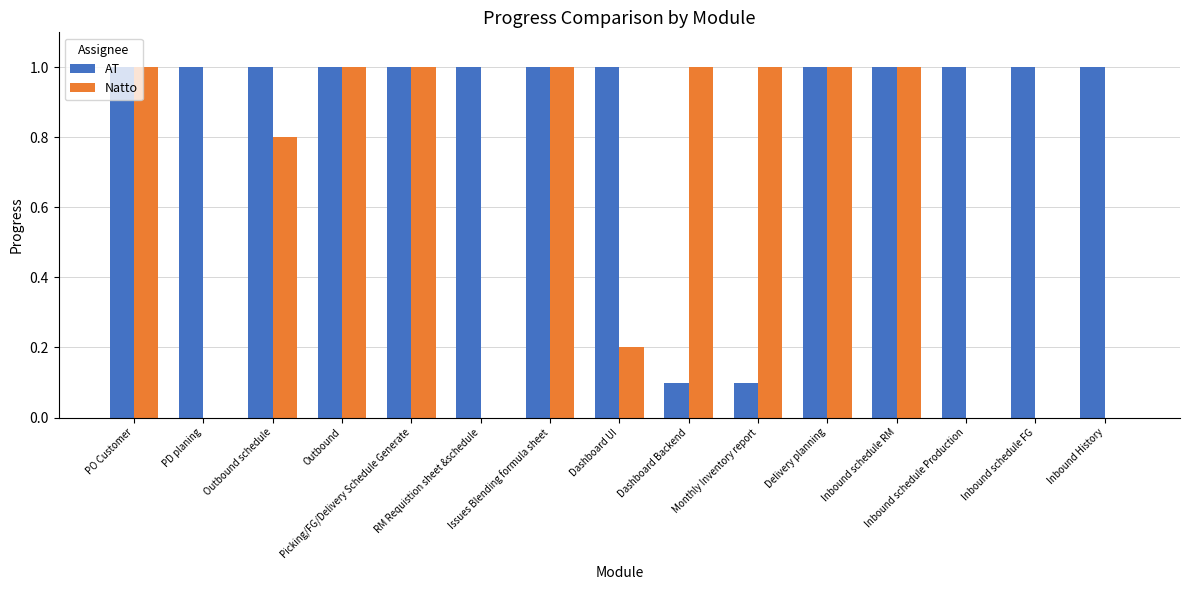

Which series has the largest total across all categories?

AT